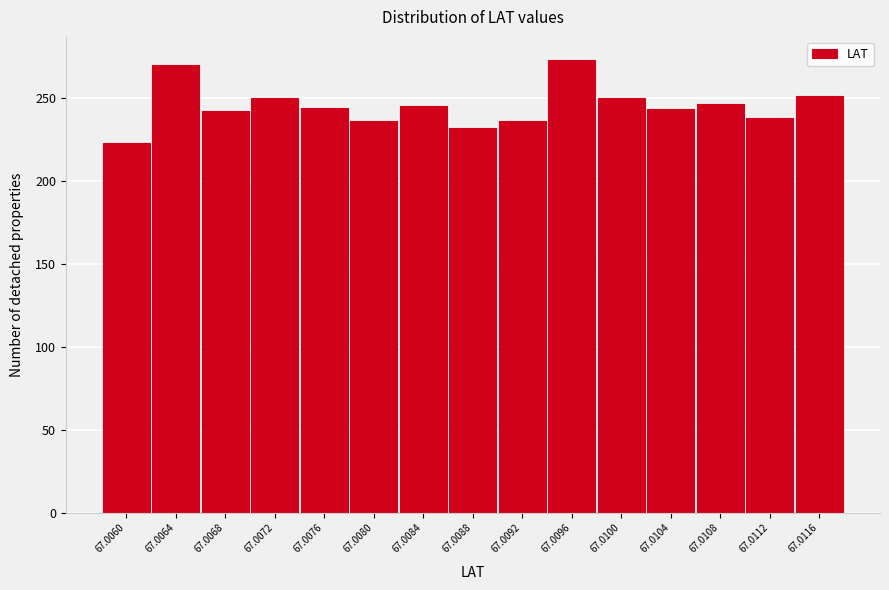

What is the smallest value displayed?

223